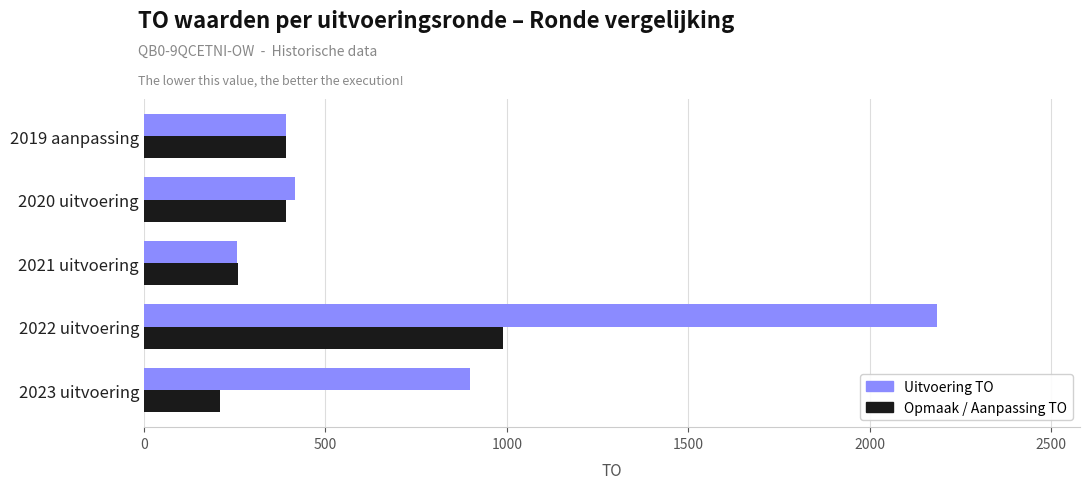

Is it true that Uitvoering TO equals 574 at 2019 aanpassing?

False